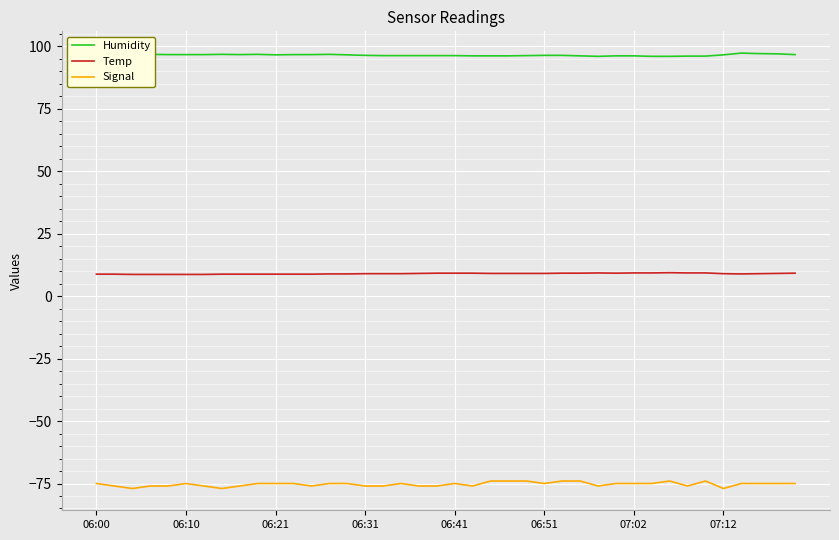

True or false: Temp and Humidity cross at least once.

False